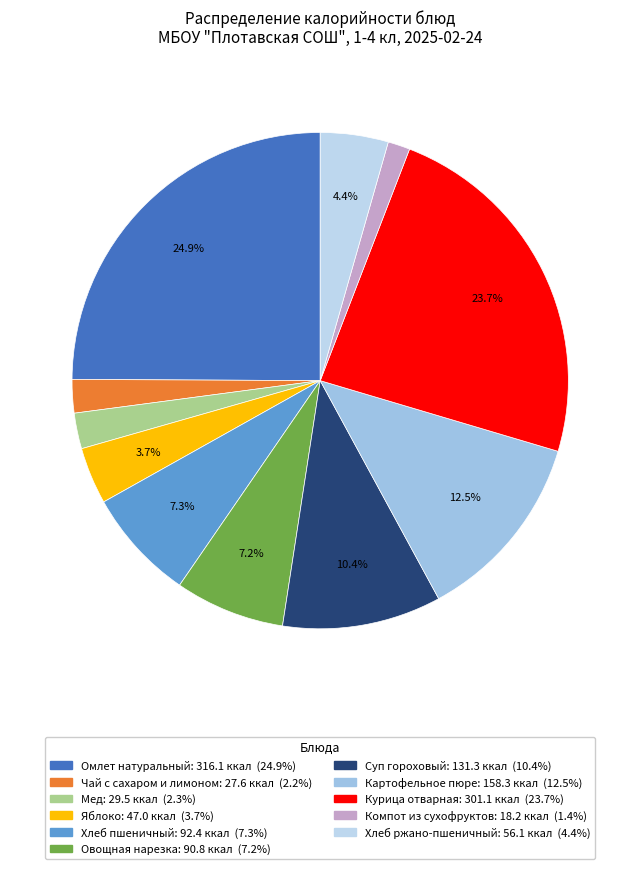

To the nearest percent, what is the average slice percentage?

9%